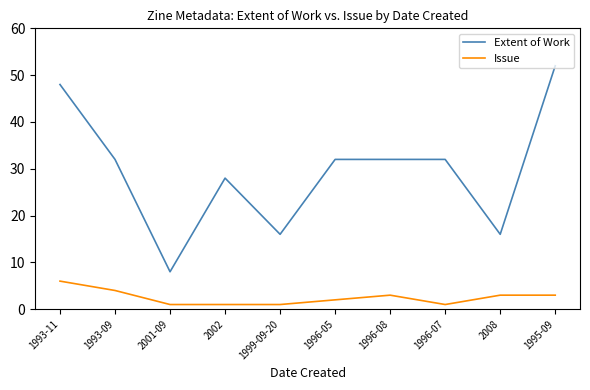

Which series has the largest range (max minus min)?

Extent of Work